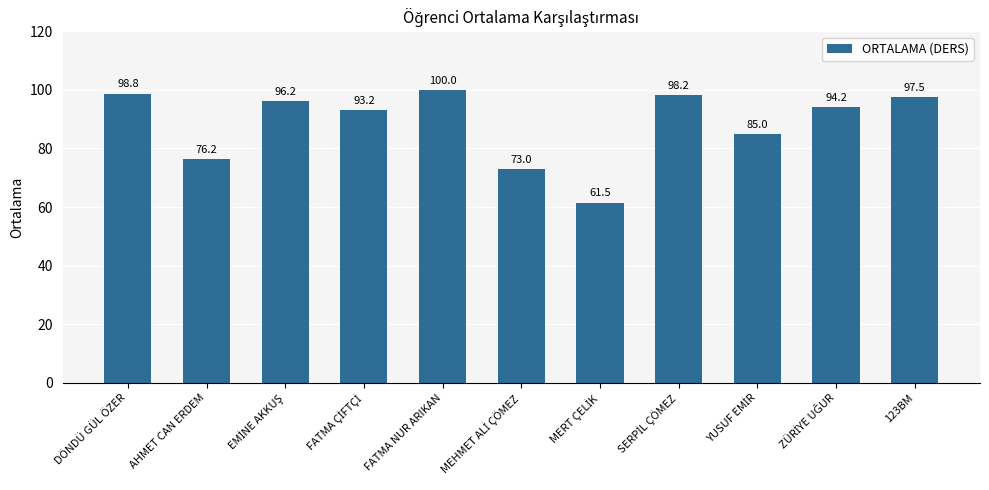

Count the number of categories in the chart.

11